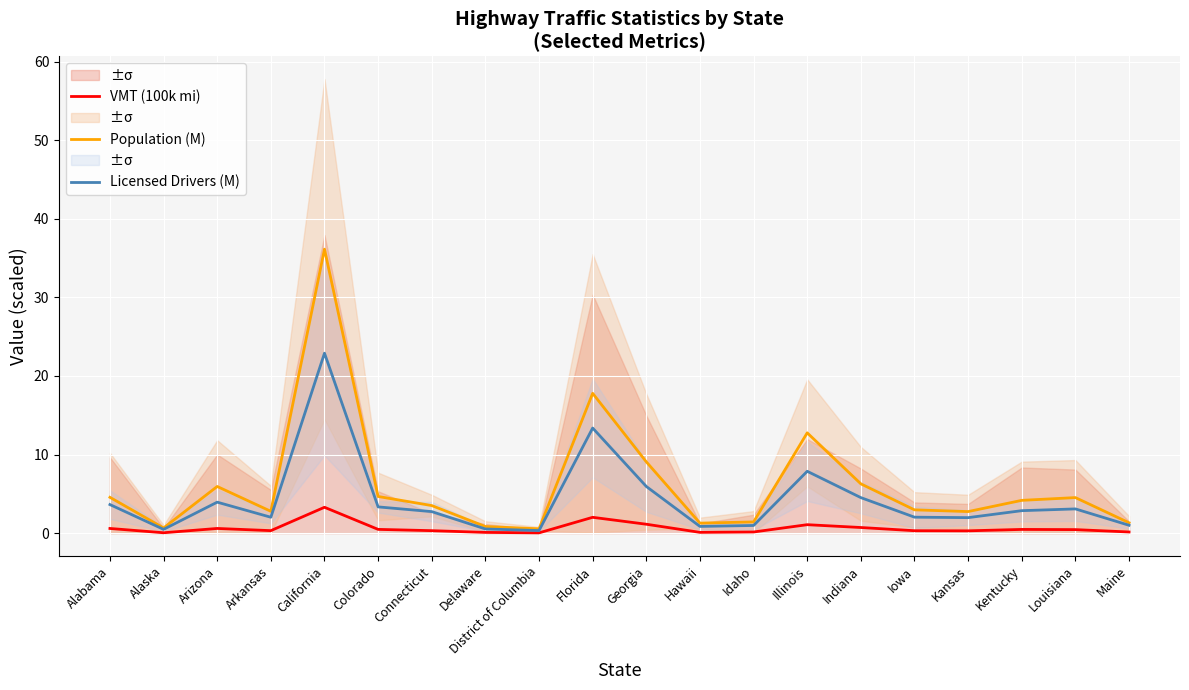

In VMT (100k mi), how many points are higher than both neighbors (excluding endpoints)?

5